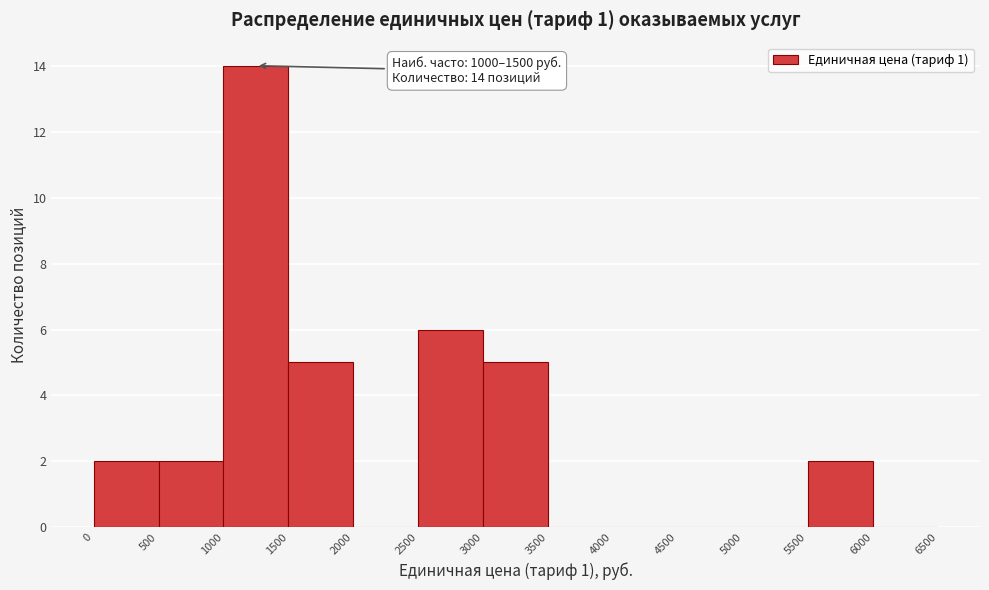

Which range on the x-axis has the tallest bar?

1000 to 1500